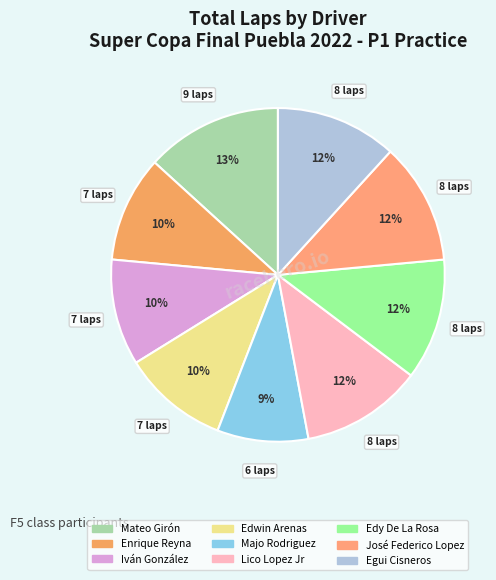

To the nearest percent, what percentage of the pie is Edwin Arenas?

10%